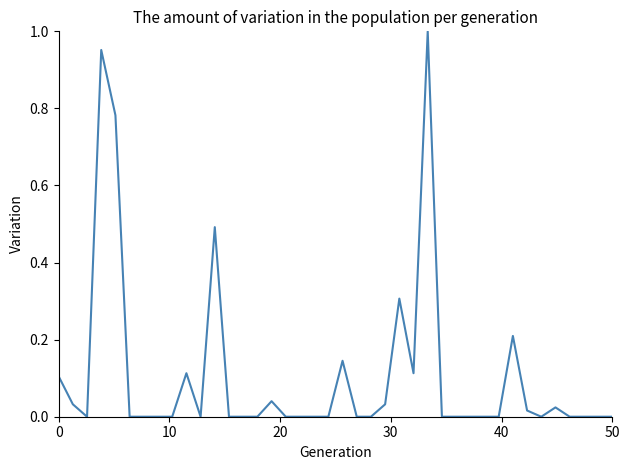

Does the chart display data point markers on the line(s)?

No